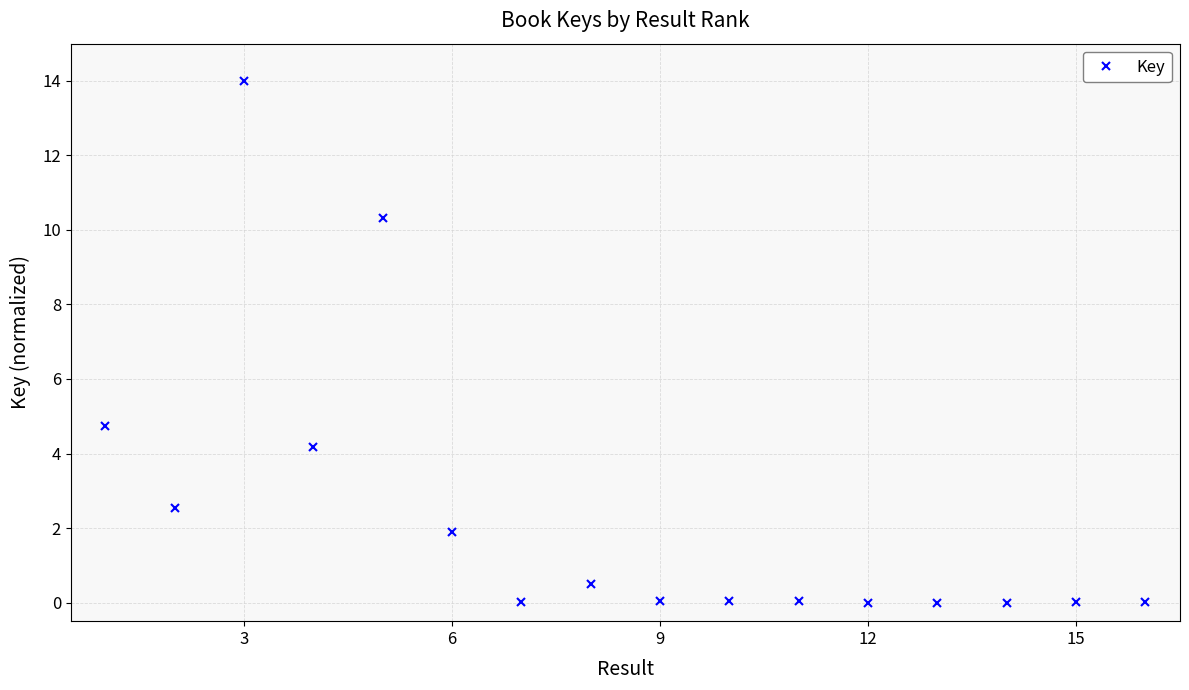

What is the maximum value shown in the chart?

14.0